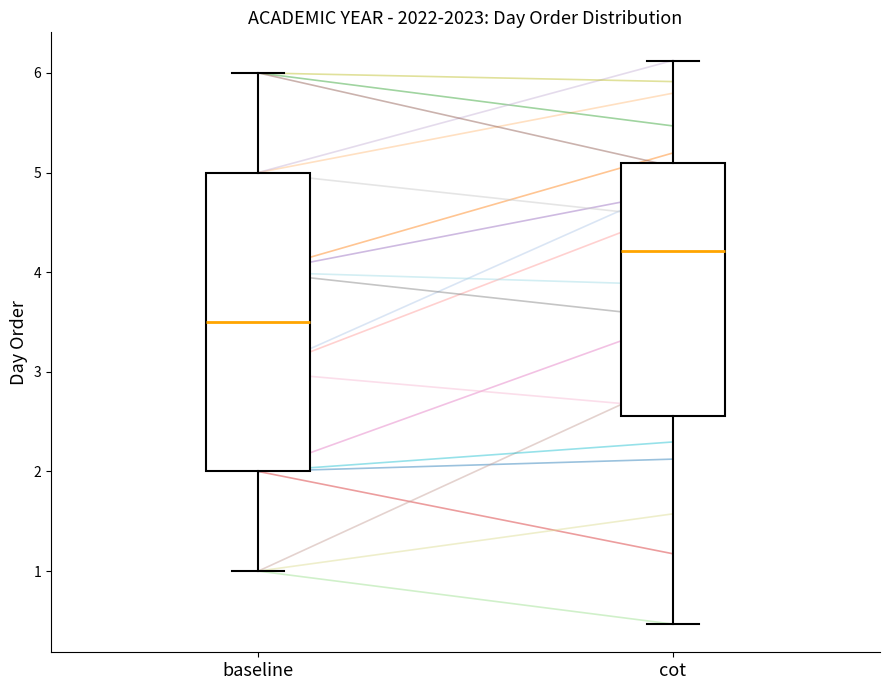

Reading left to right, transcribe this box plot: for each box, give where its median line is, the range the box spans, and where its two whiskers end, as read against the y-axis. The values are not printed on the chart, so give them approximately, as read against the axis.

baseline: median 3.5, box 2.0 to 5.0, whiskers 1.0 to 6.0
cot: median 4.2, box 2.6 to 5.1, whiskers 0.5 to 6.1